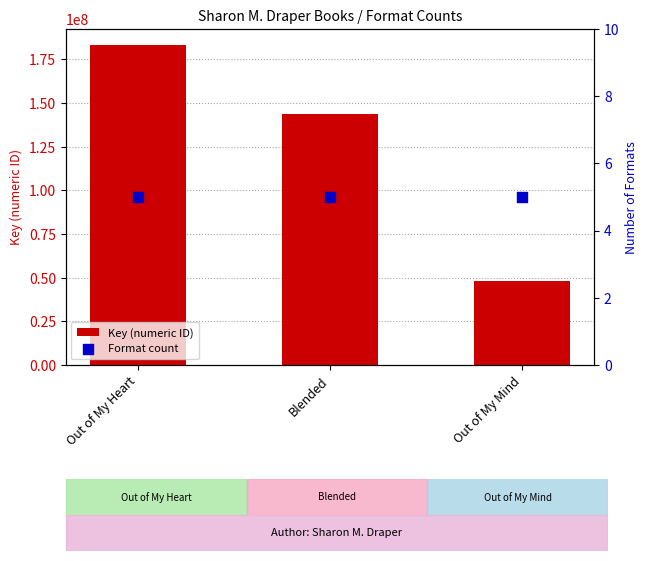

At which category is the sum across all series the highest?

Out of My Heart